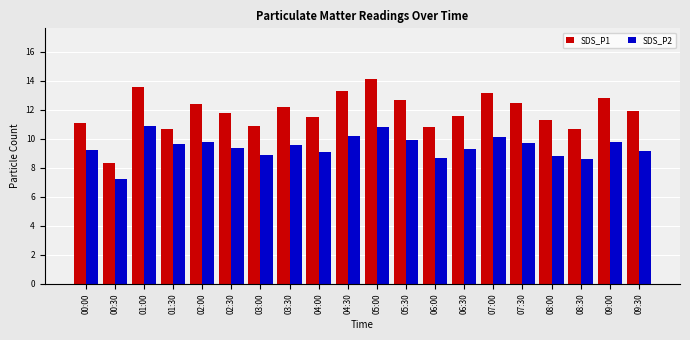

Rank the series by their average value, from highest to lowest.

SDS_P1, SDS_P2